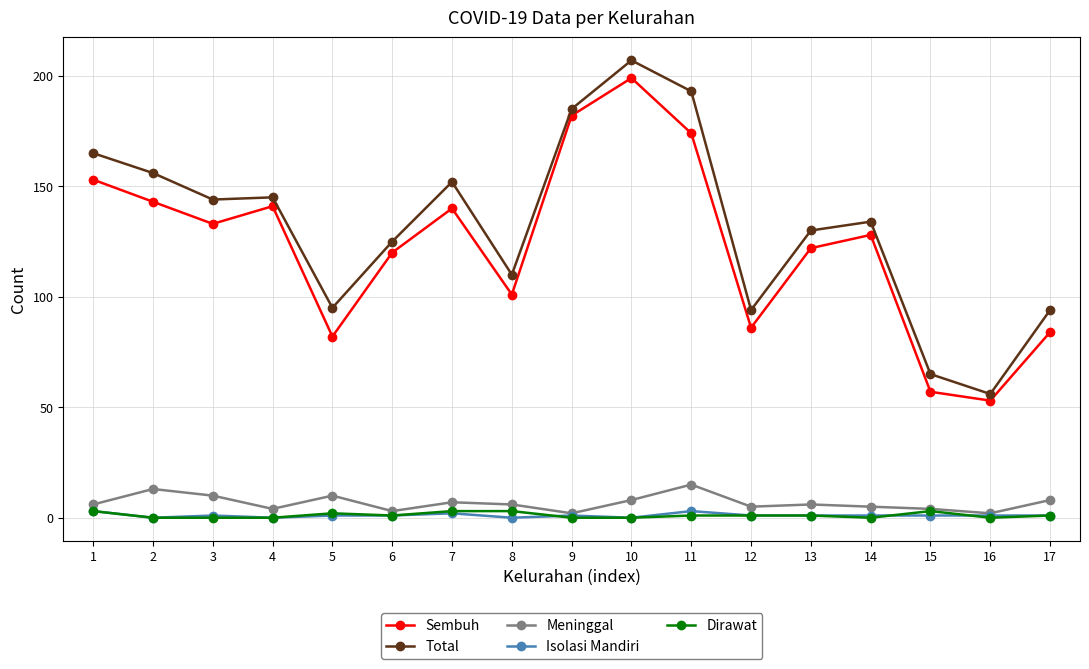

At how many categories does at least one series exceed 167?

3